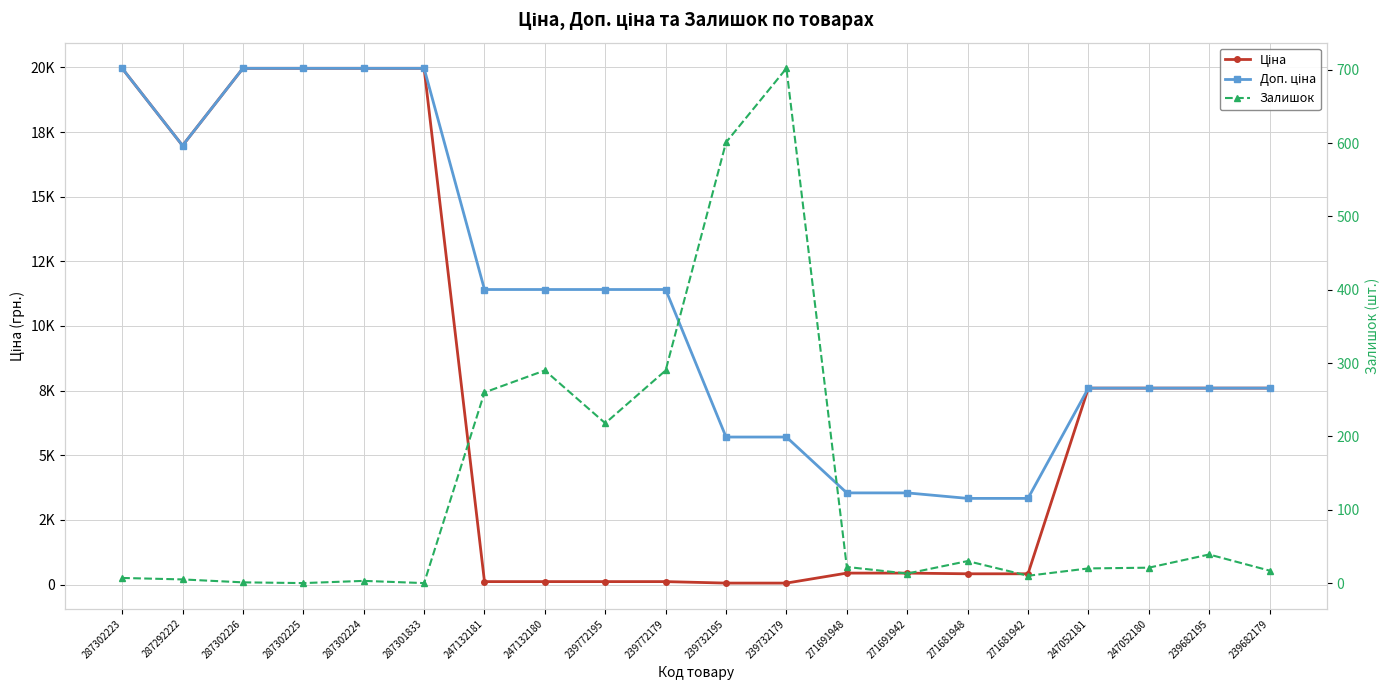

The value of Ціна at 247132181 is 37.8. True or false?

False